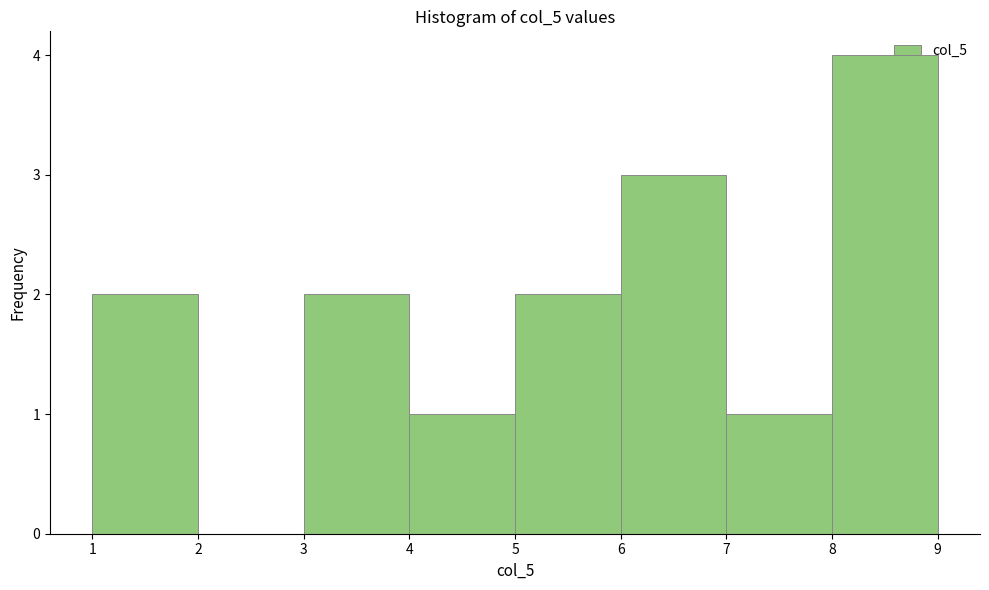

What is the height of the bar covering 3 to 4 on the x-axis? The values are not printed on the chart, so give them approximately, as read against the axis.

2